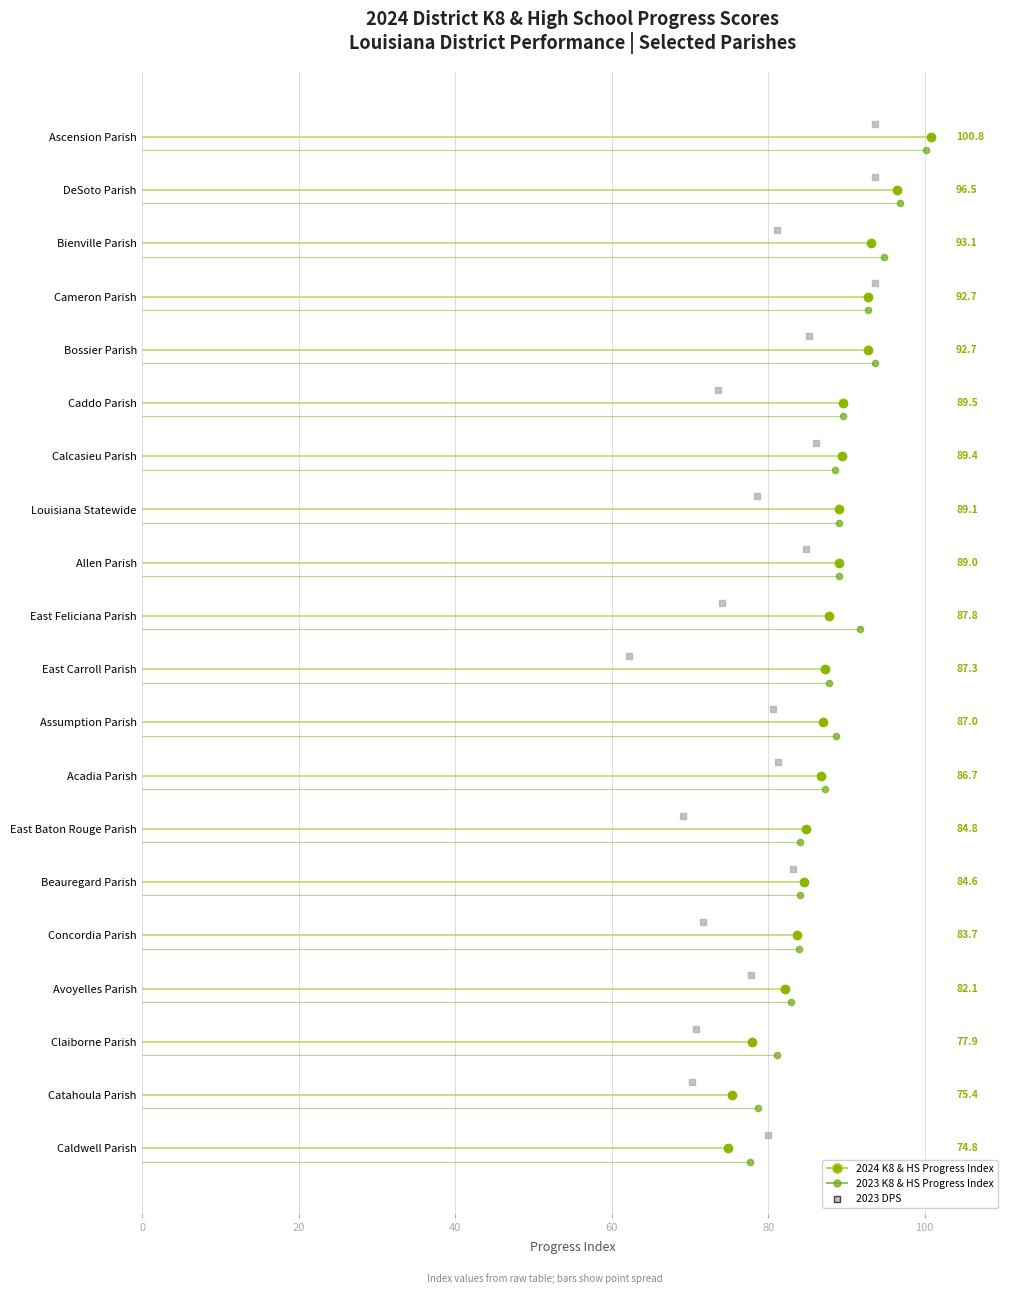

What is the greatest value displayed?

100.8